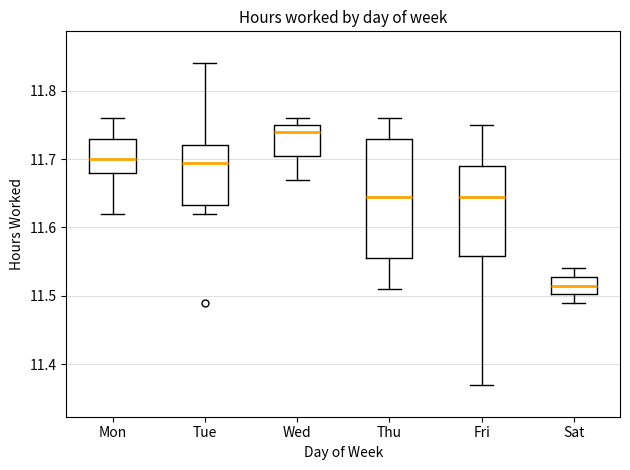

Reading left to right, read every box against the y-axis: the position of its median line, the range the box covers, and the ends of its whiskers. The values are not printed on the chart, so give them approximately, as read against the axis.

Mon: median 11.70, box 11.68 to 11.73, whiskers 11.62 to 11.76
Tue: median 11.70, box 11.63 to 11.72, whiskers 11.62 to 11.84
Wed: median 11.74, box 11.71 to 11.75, whiskers 11.67 to 11.76
Thu: median 11.65, box 11.56 to 11.73, whiskers 11.51 to 11.76
Fri: median 11.65, box 11.56 to 11.69, whiskers 11.37 to 11.75
Sat: median 11.52, box 11.50 to 11.53, whiskers 11.49 to 11.54